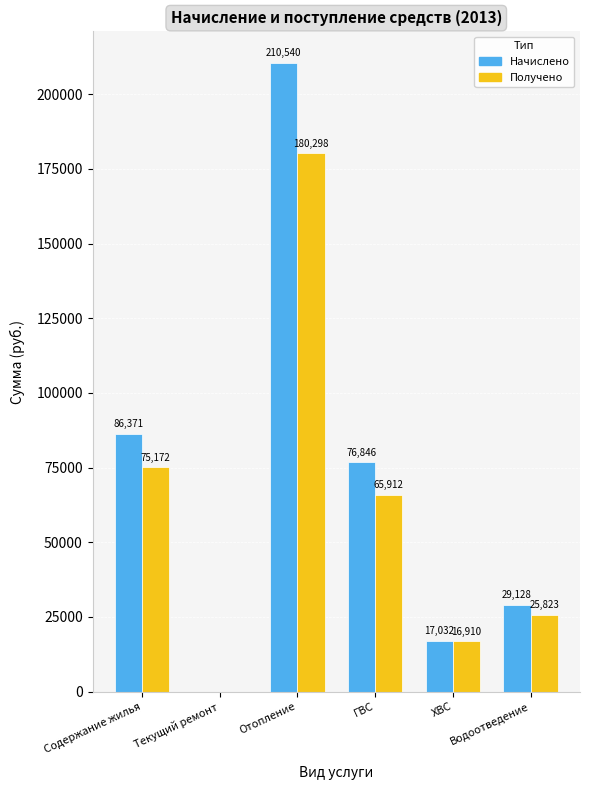

The value of Начислено at ХВС is 17032.4. True or false?

True